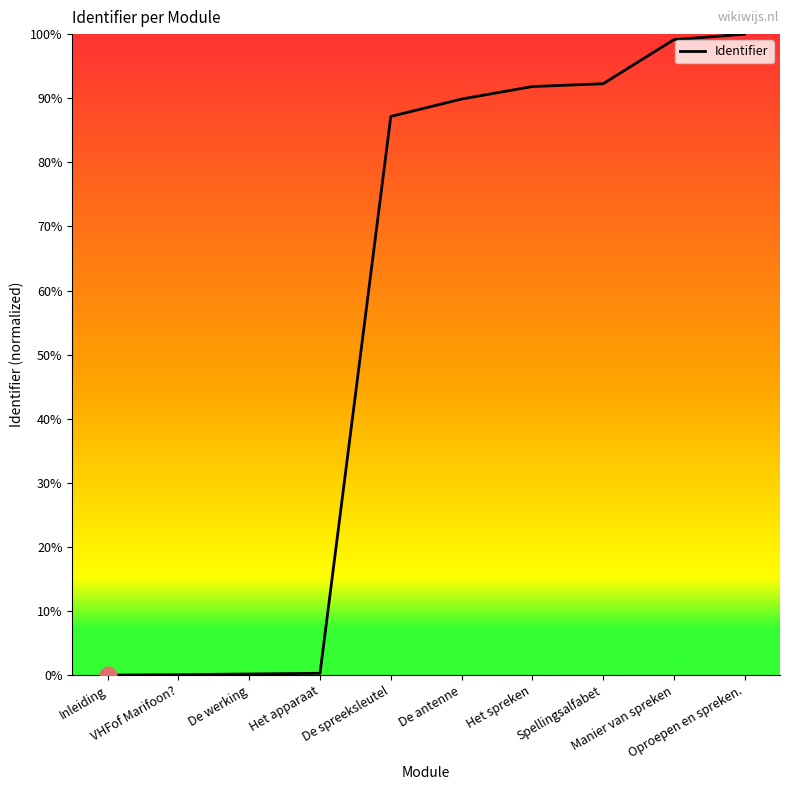

What is the ratio of the value at Oproepen en spreken. to the value at Manier van spreken?

1.0